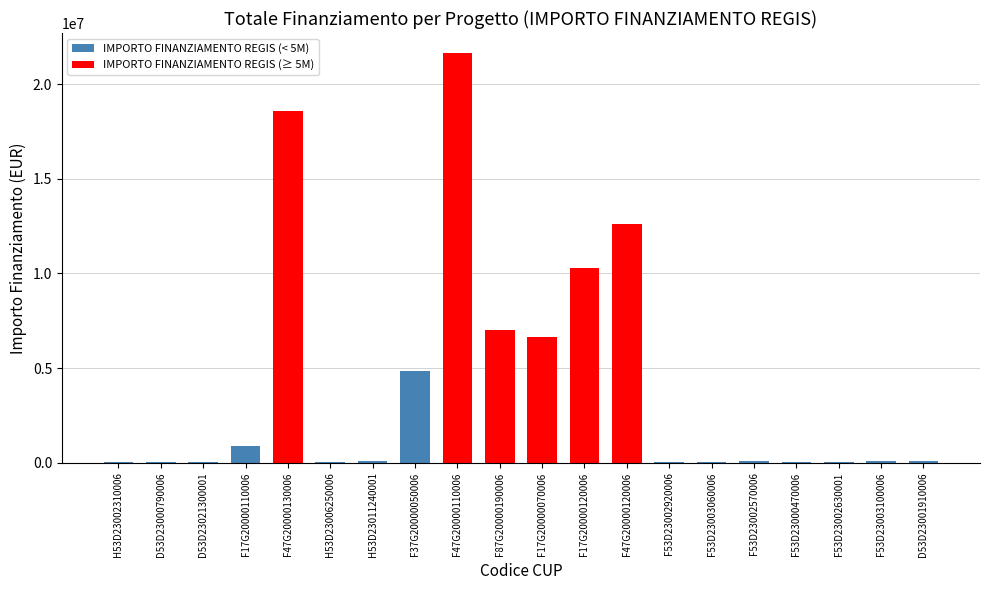

The chart shows a value of 36123.8 at D53D23000790006. True or false?

True